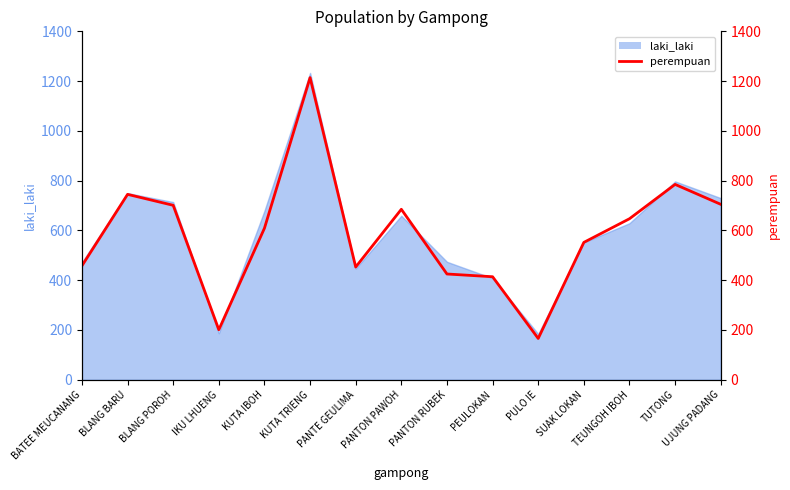

What is the greatest value displayed?

1214